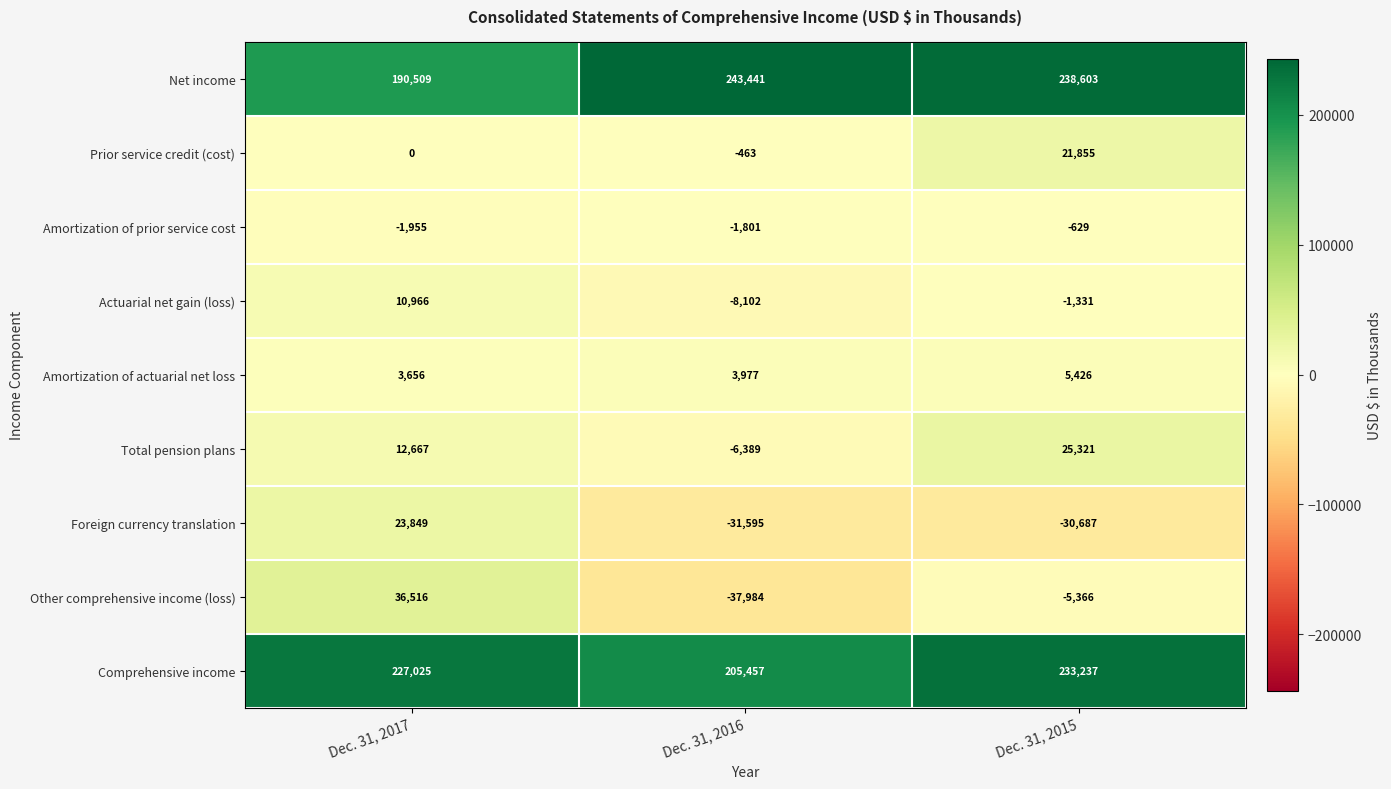

What is the difference between the maximum and minimum values in the Comprehensive income series?

27780